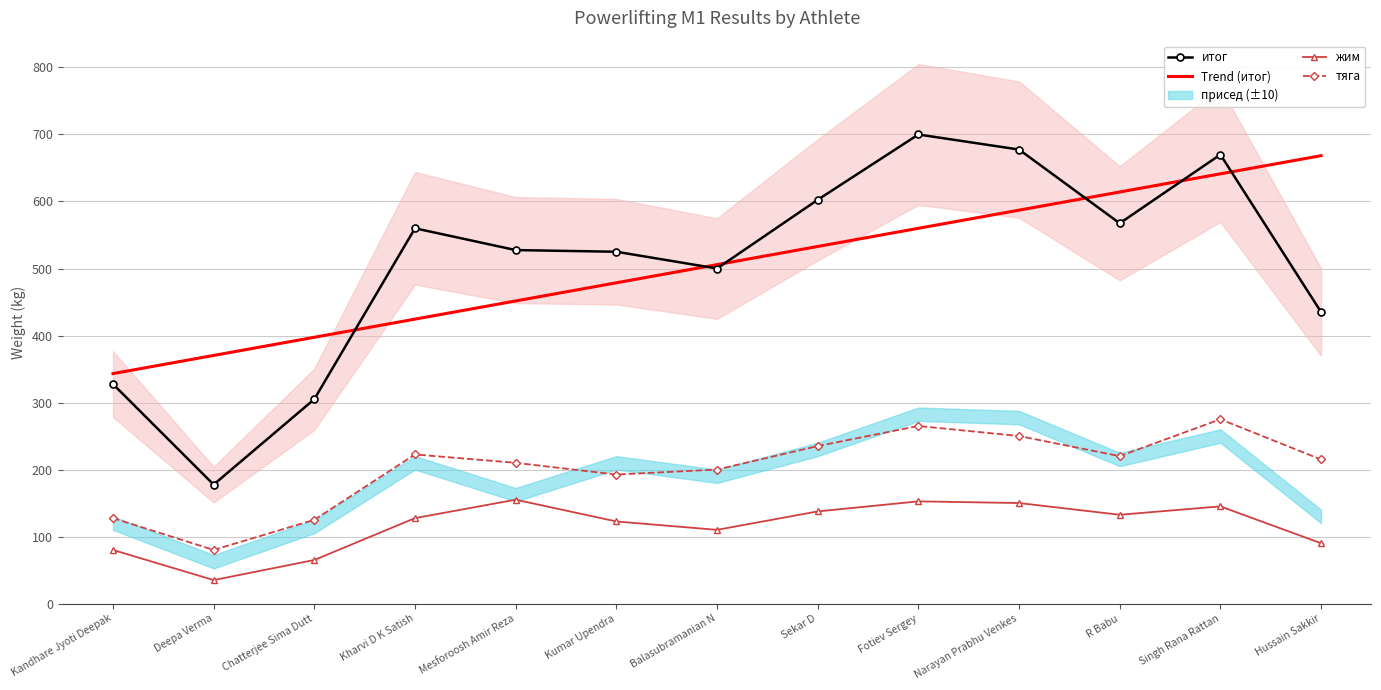

Where does the Trend (итог) series first go above 505?

Balasubramanian N